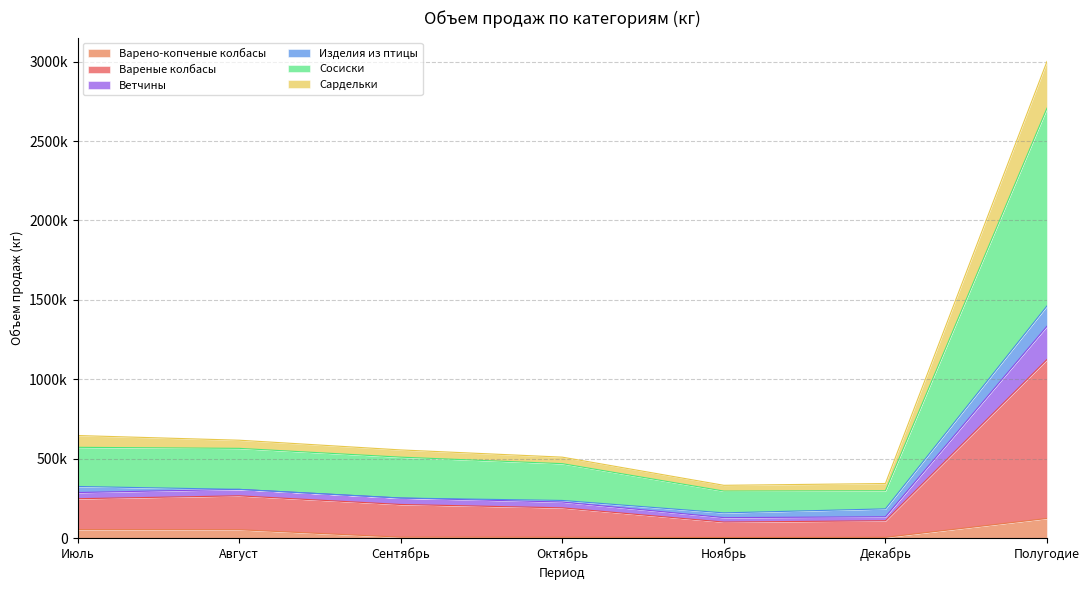

Where is the first local minimum for Ветчины?

Ноябрь